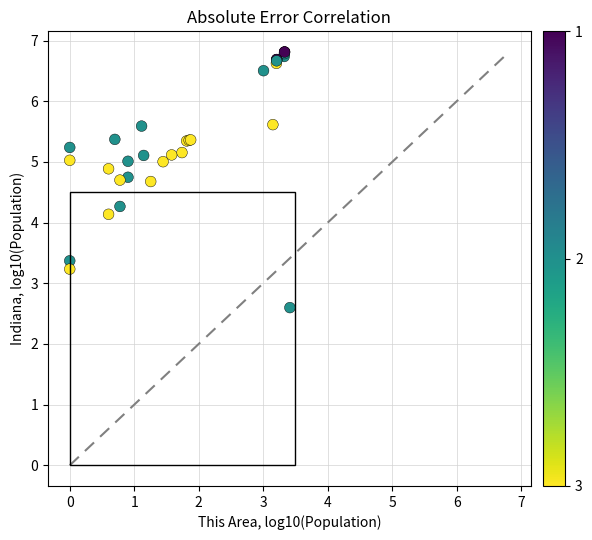

What Y value in the scatter plot is closest to 4?

4.1